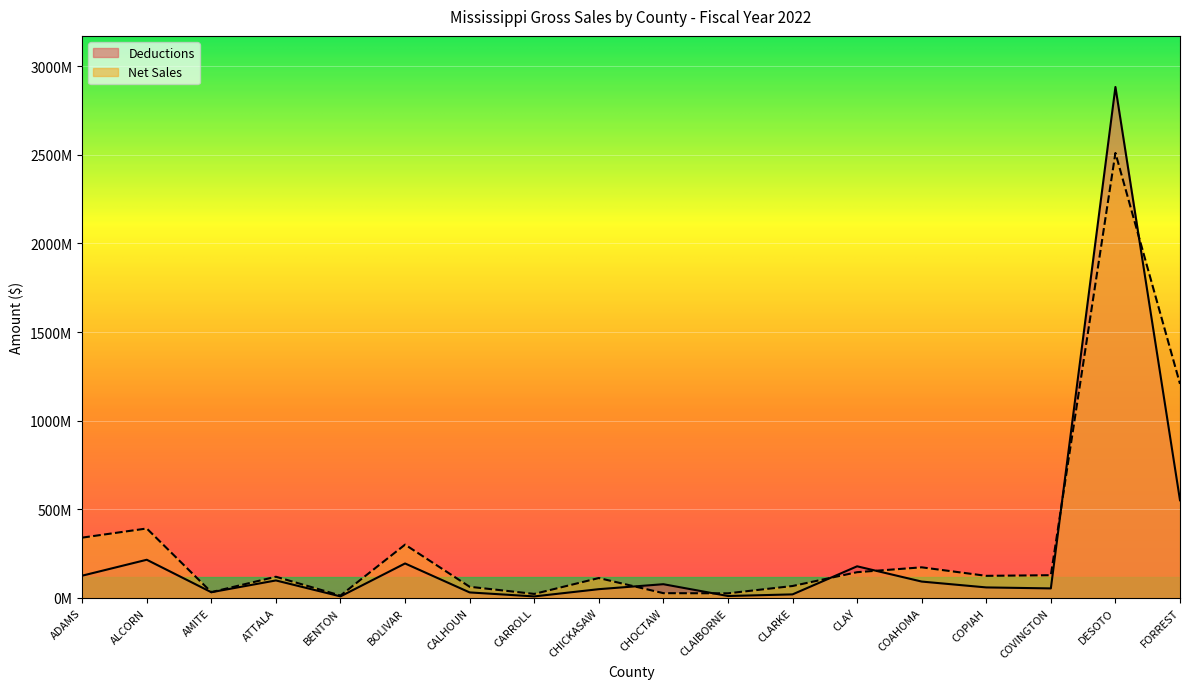

At which label does Net Sales first exceed 124616588?

ADAMS